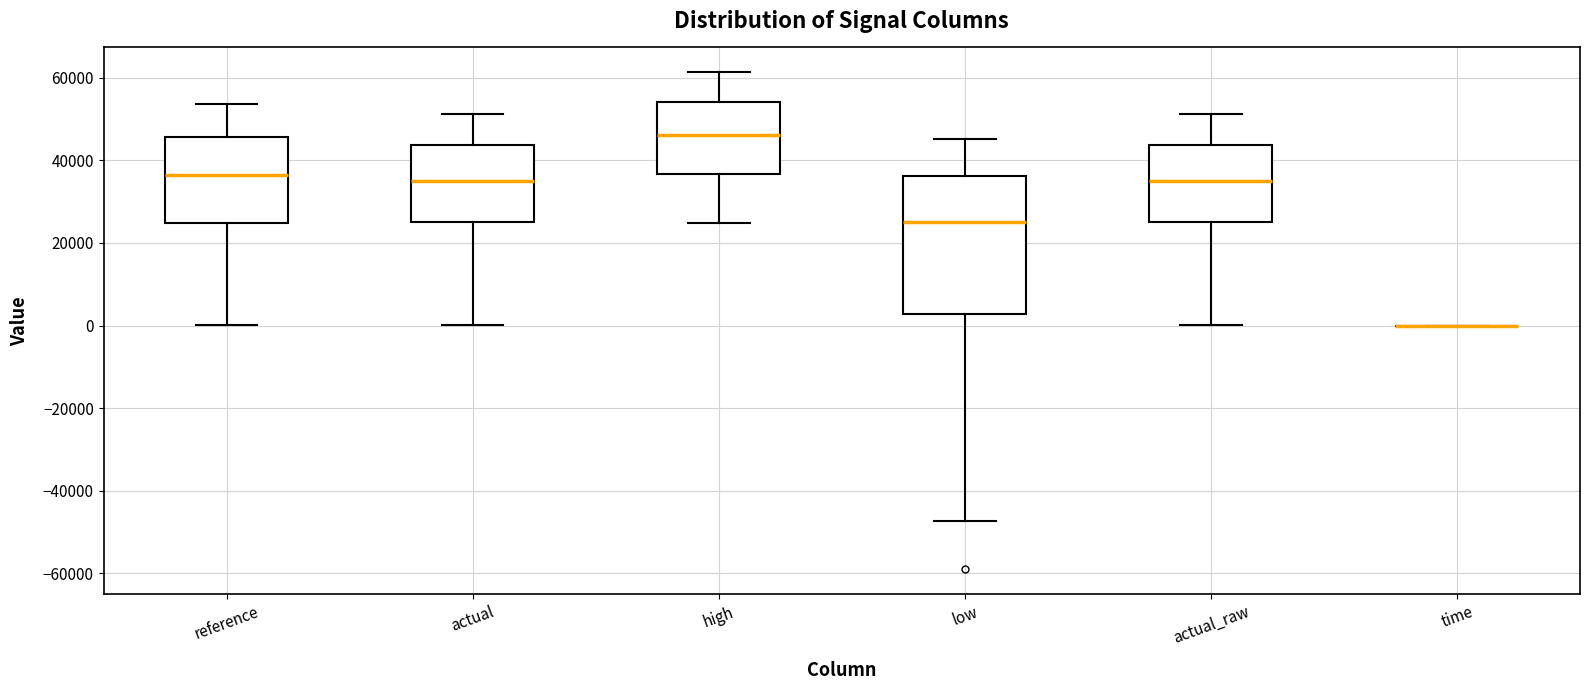

Reading left to right, read every box against the y-axis: the position of its median line, the range the box covers, and the ends of its whiskers. The values are not printed on the chart, so give them approximately, as read against the axis.

reference: median 36000, box 24000 to 46000, whiskers 0 to 54000
actual: median 34000, box 26000 to 44000, whiskers 0 to 52000
high: median 46000, box 36000 to 54000, whiskers 24000 to 62000
low: median 24000, box 2000 to 36000, whiskers -48000 to 46000
actual_raw: median 34000, box 26000 to 44000, whiskers 0 to 52000
time: box collapsed to a line at 0, whiskers 0 to 0